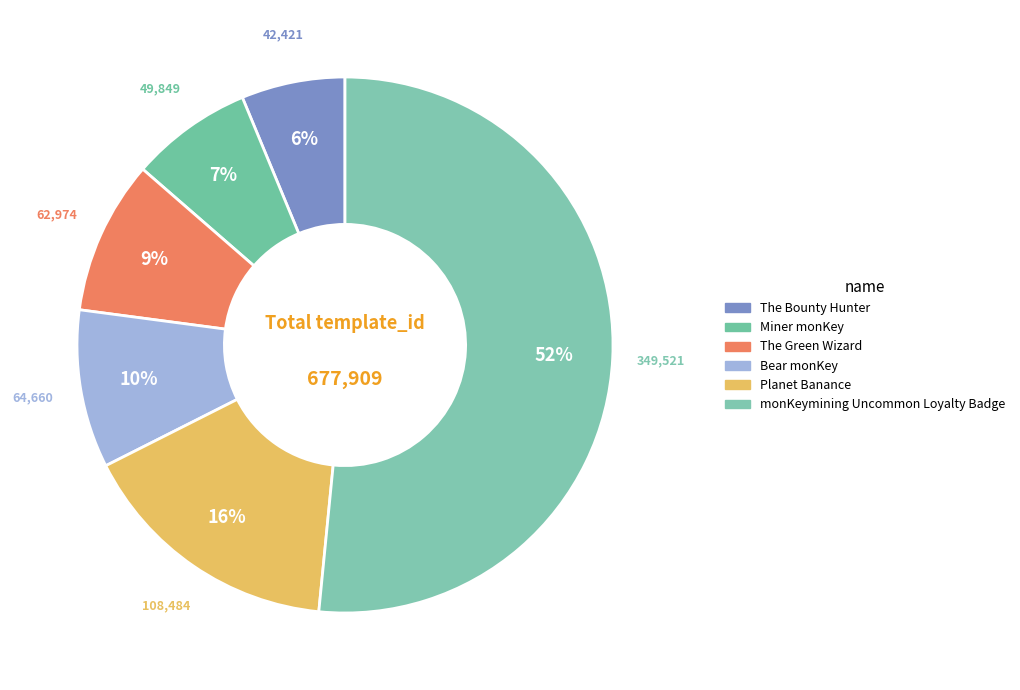

To the nearest percent, what is the difference between the largest and smallest slice percentages?

45%